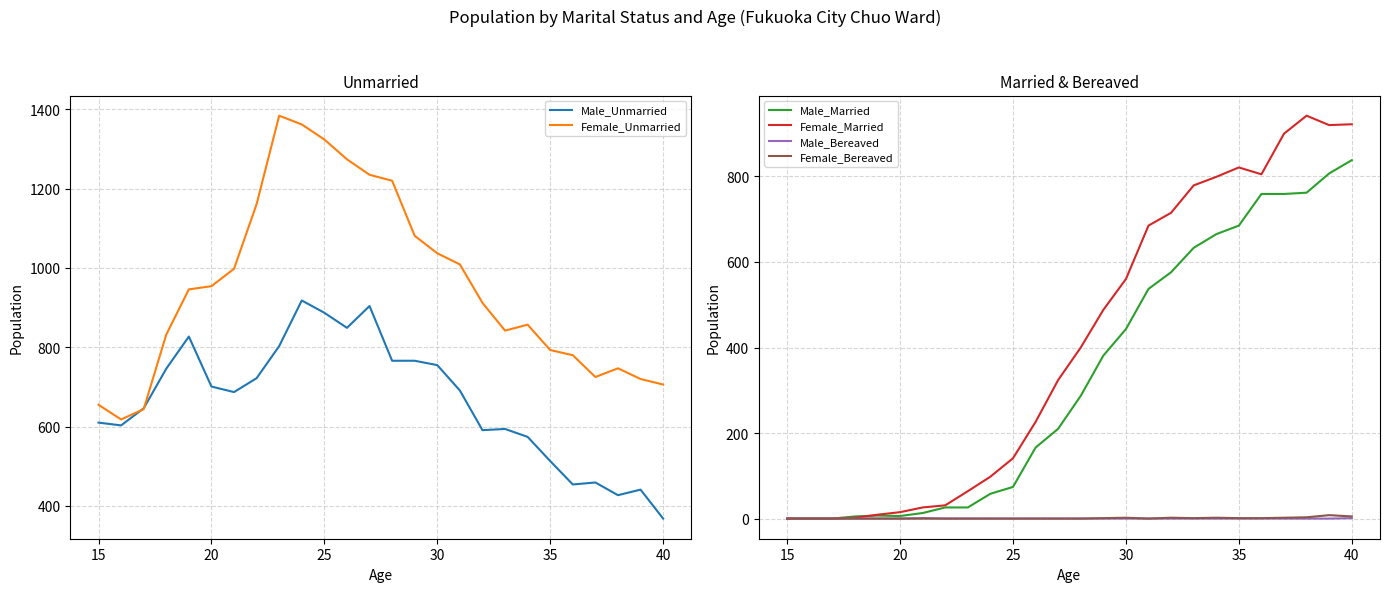

At which label does Male_Unmarried reach its minimum?

40